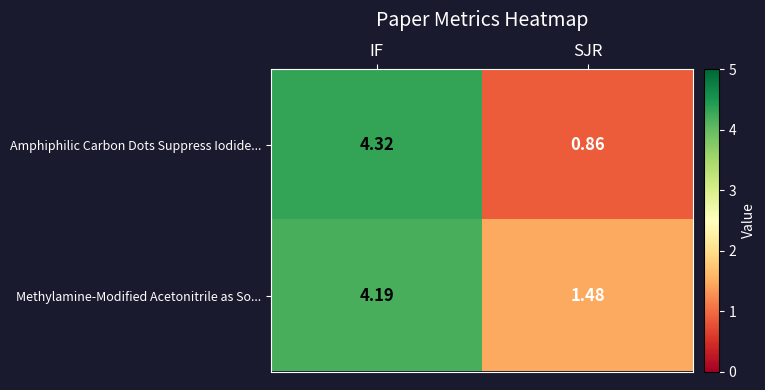

List the series in order of their overall mean, lowest first.

Amphiphilic Carbon Dots Suppress Iodide..., Methylamine-Modified Acetonitrile as So...